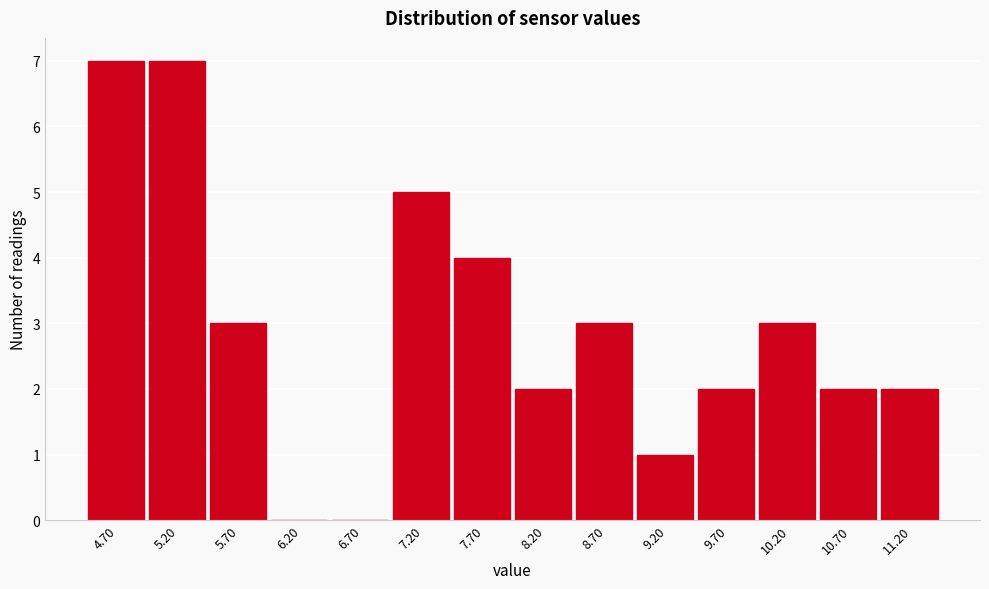

Reading right to left, transcribe all the data shown in this chart.

11.20=2	10.70=2	10.20=3	9.70=2	9.20=1	8.70=3	8.20=2	7.70=4	7.20=5	6.70=0	6.20=0	5.70=3	5.20=7	4.70=7